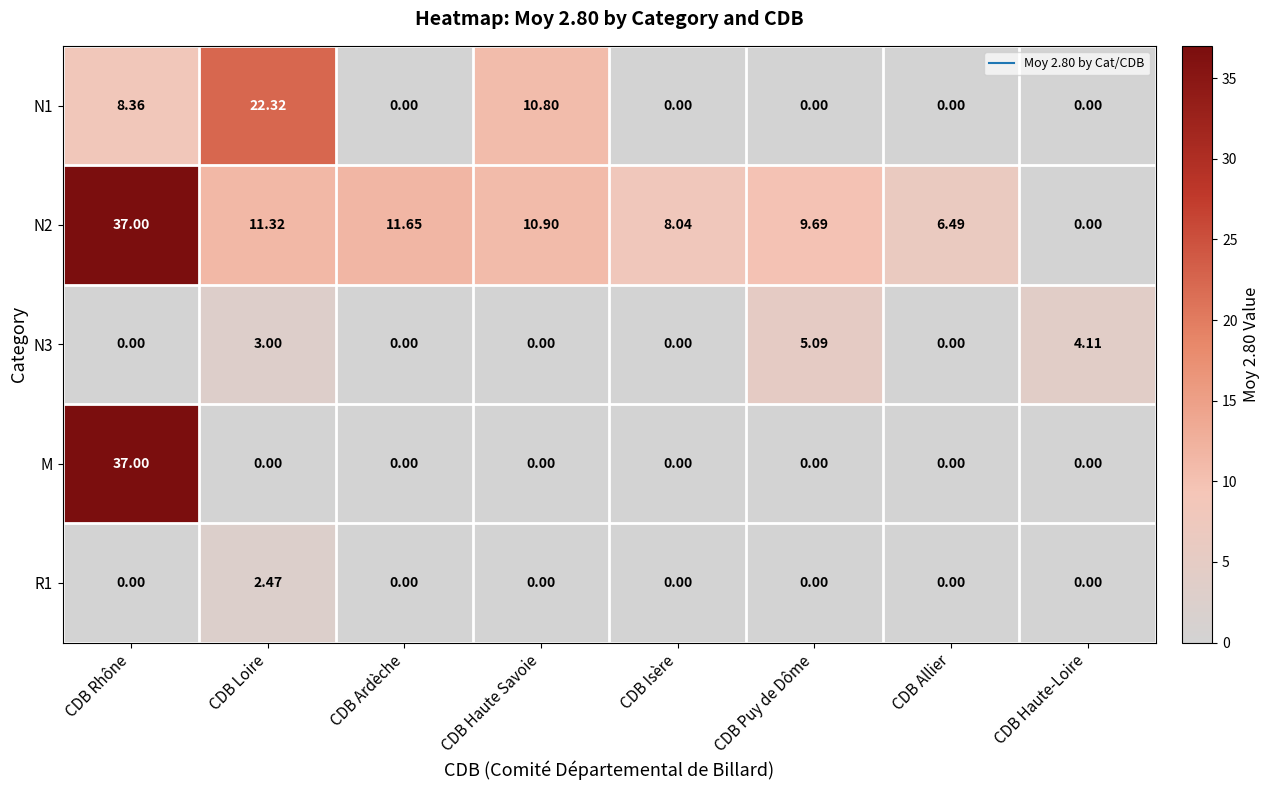

At which category is the sum across all series the highest?

CDB Rhône